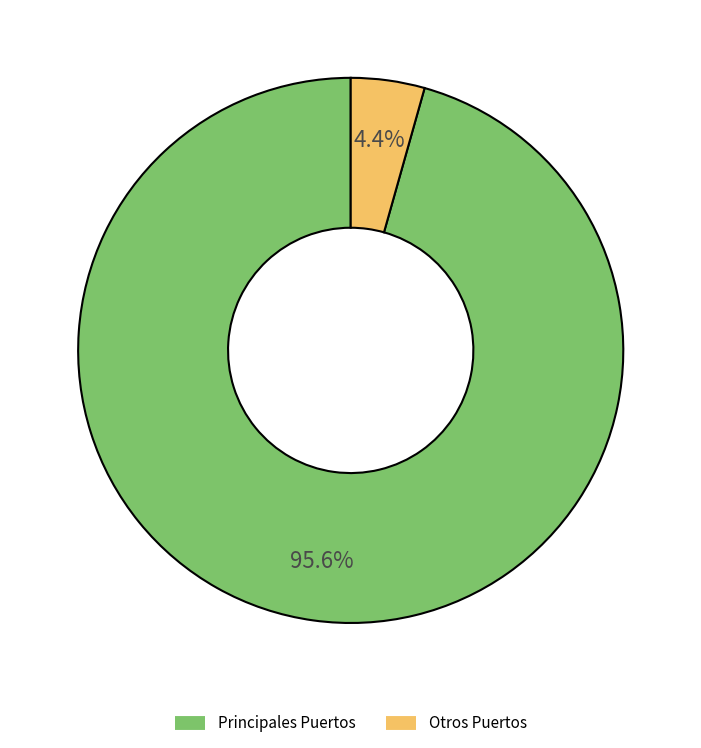

Is there any slice that represents more than half of the pie?

Yes